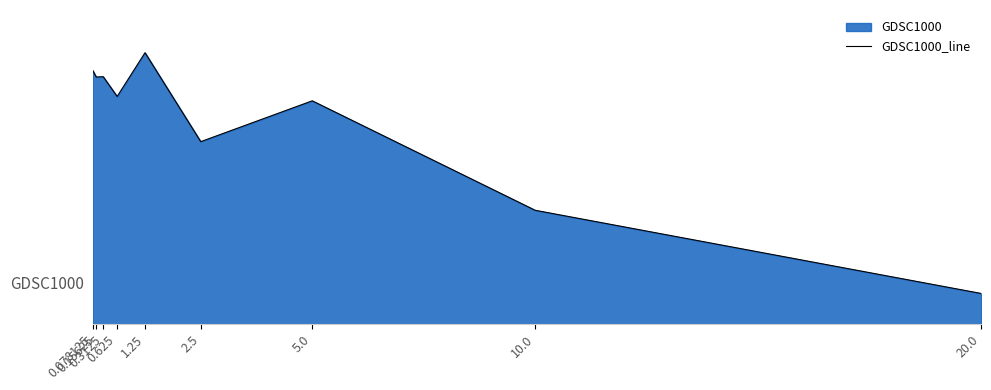

Does the chart have visible grid lines?

No